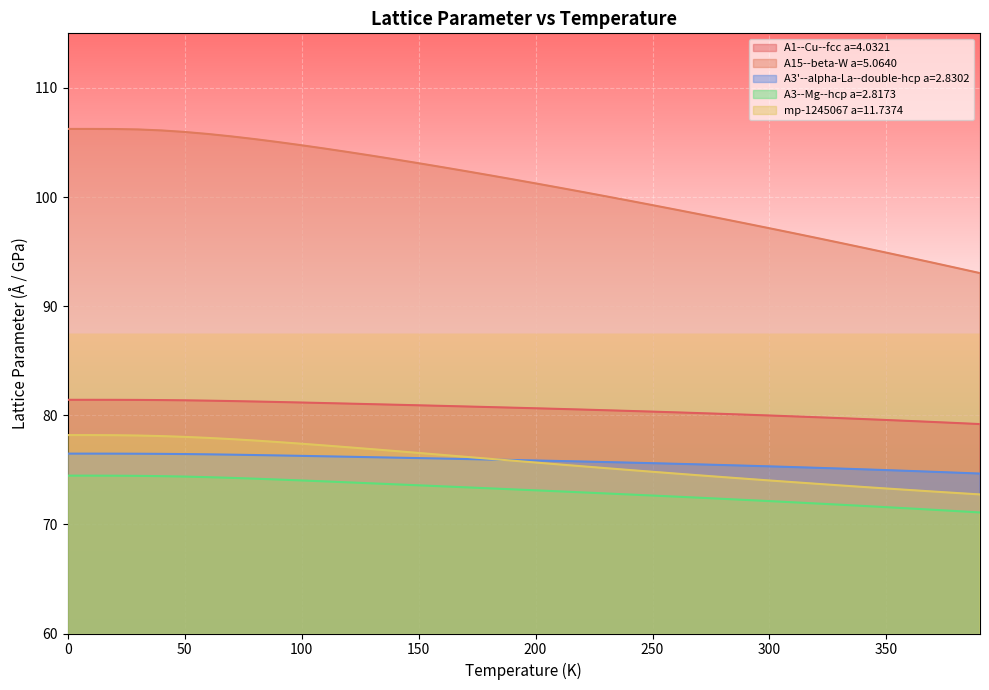

Which series has the largest total across all categories?

A15--beta-W a=5.0640